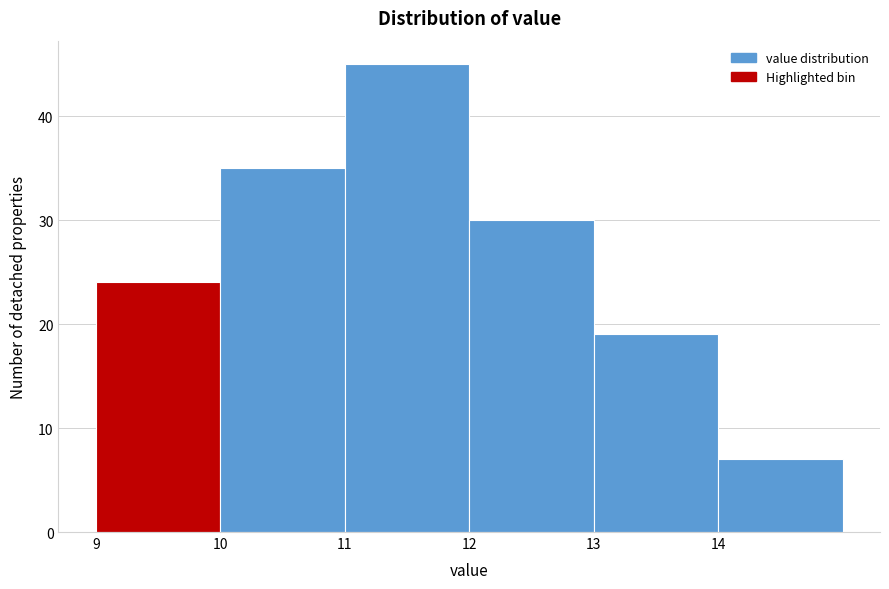

How tall is the bar that spans 14 to 15 on the x-axis? The values are not printed on the chart, so give them approximately, as read against the axis.

7